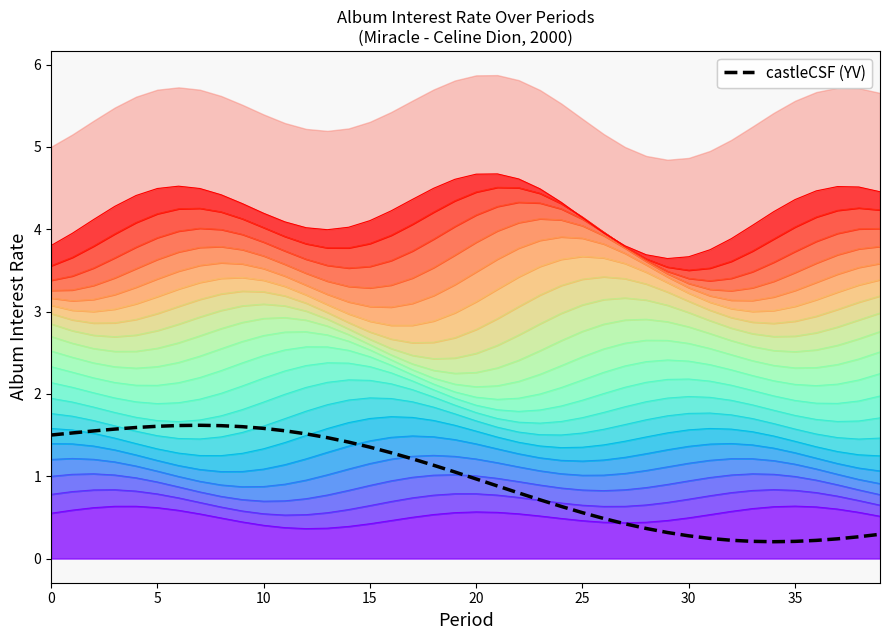

What is the minimum value shown in the chart?

0.2